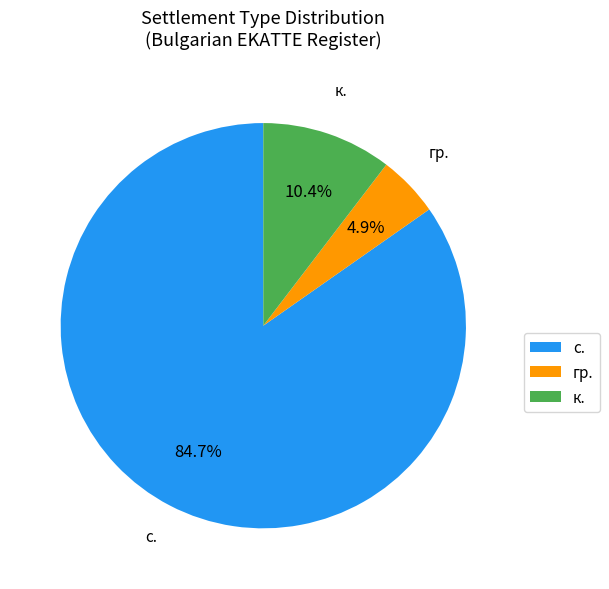

To the nearest percent, what portion does гр. represent?

5%